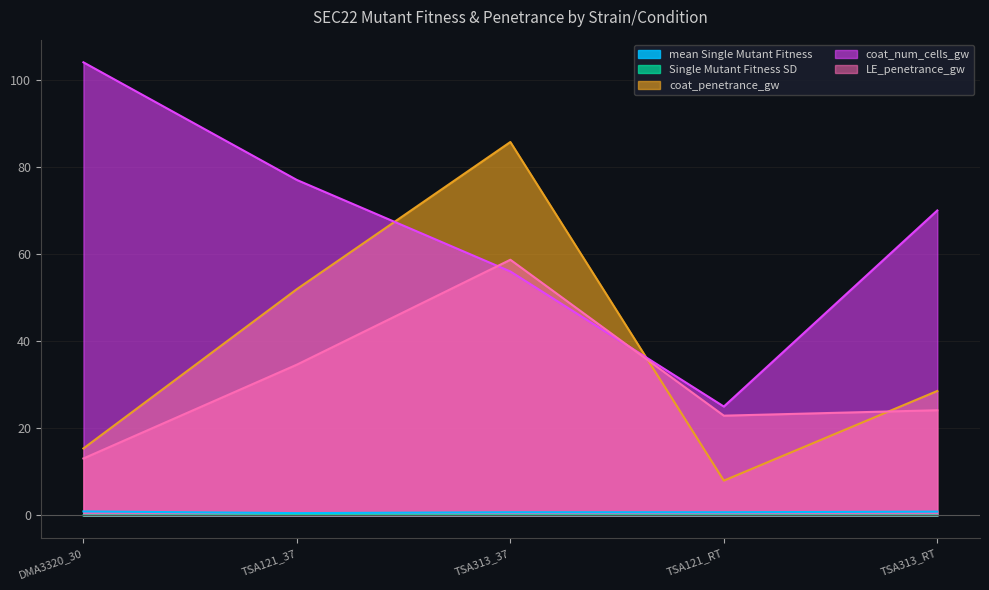

List the series in order of their peak value, lowest first.

Single Mutant Fitness SD, mean Single Mutant Fitness, LE_penetrance_gw, coat_penetrance_gw, coat_num_cells_gw